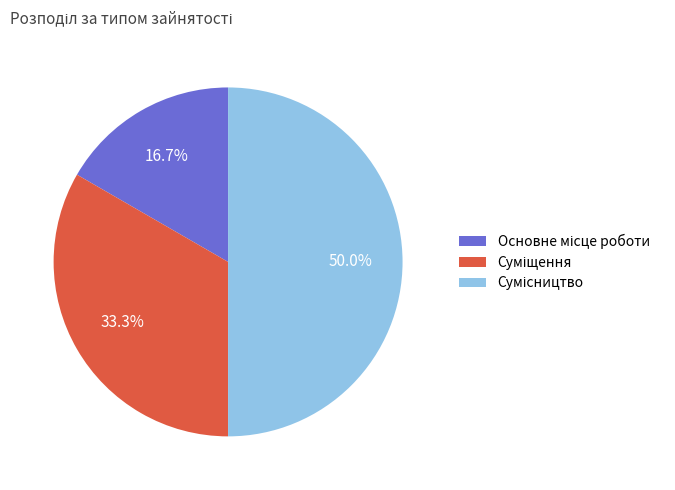

What is the change in value from Основне місце роботи to Сумісництво?

+2